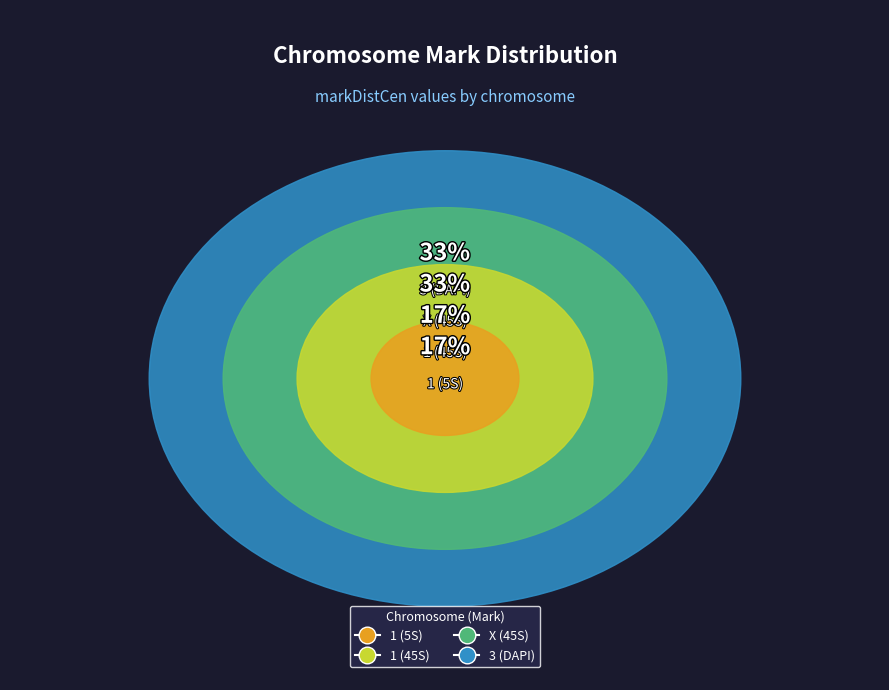

Does 3 (DAPI) represent more than half of the total?

No